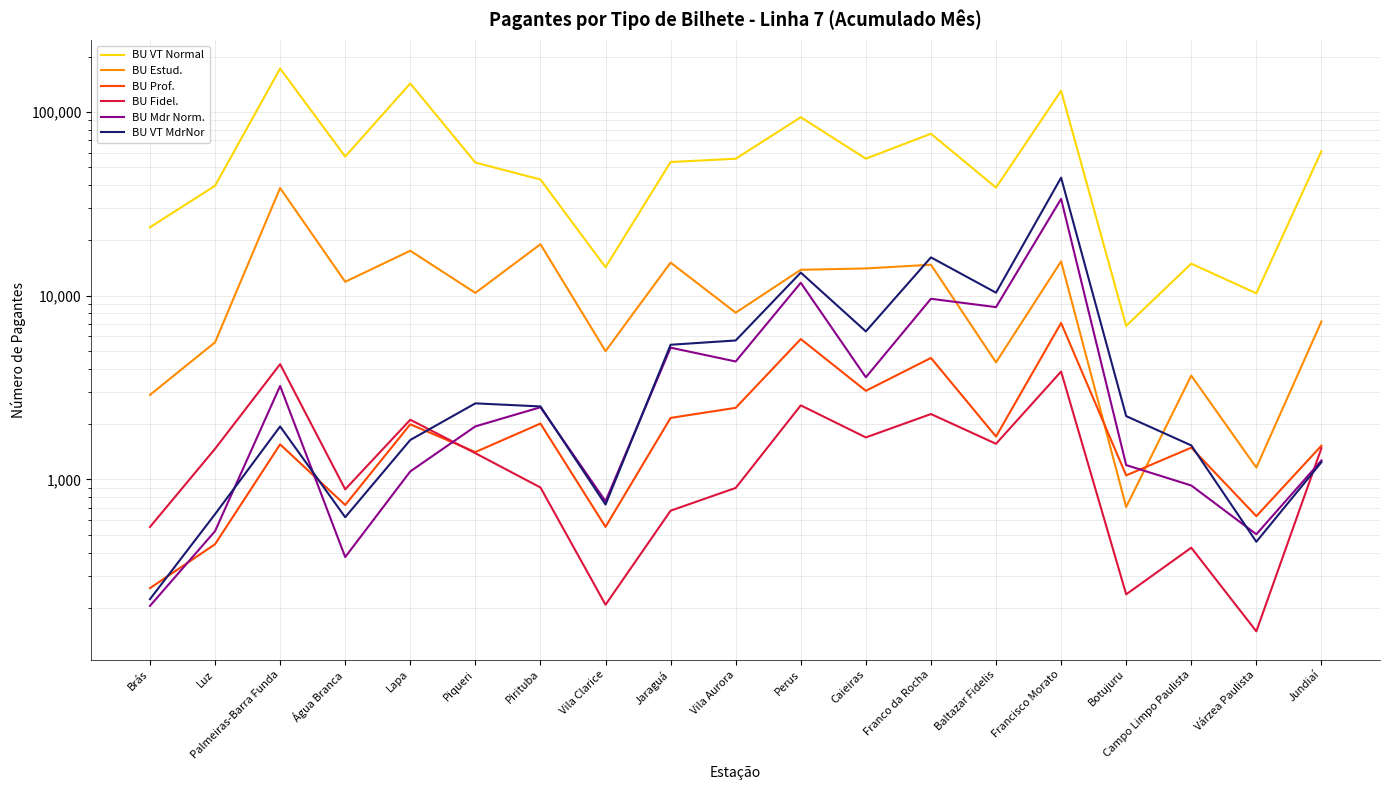

What is the sum of all BU Estud. values?

209197